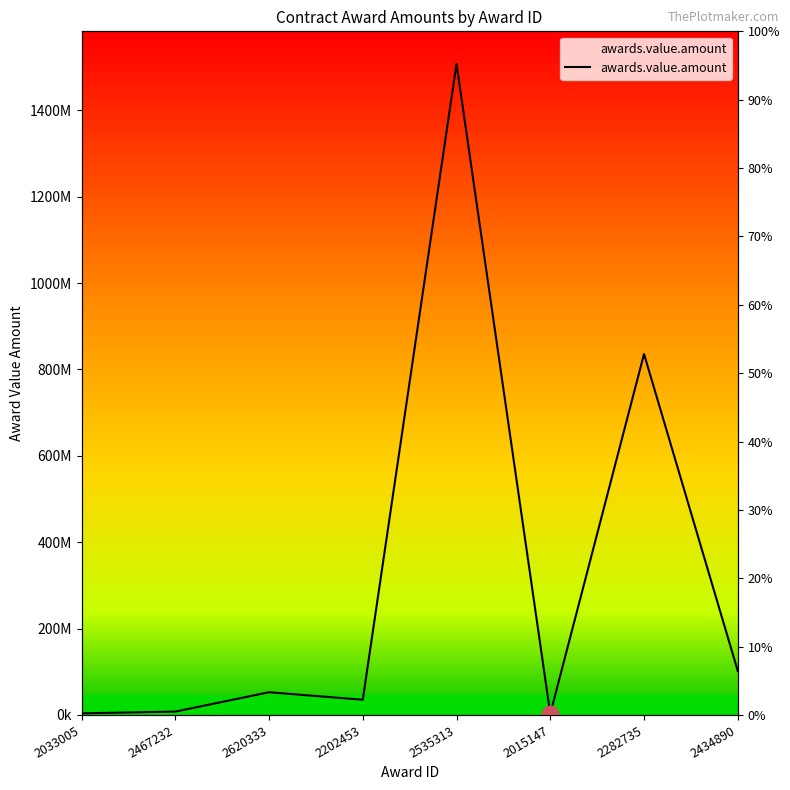

How many lines are shown in the chart?

1